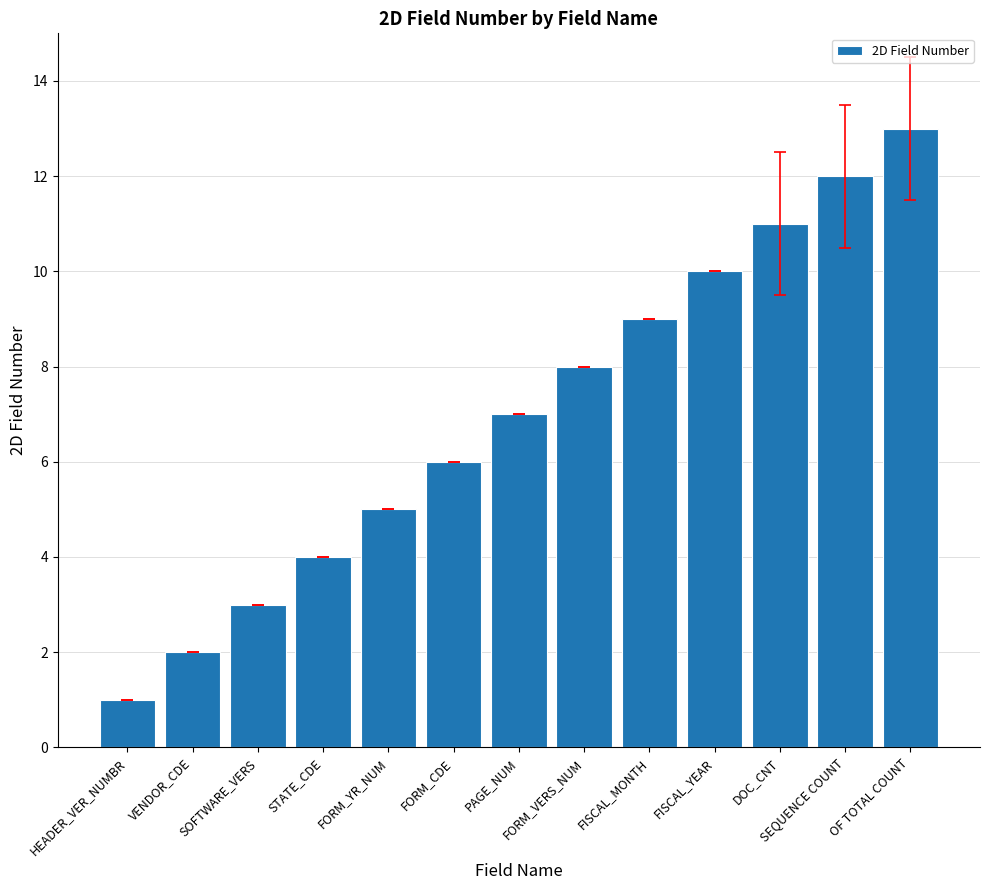

How many series are shown in this chart?

1